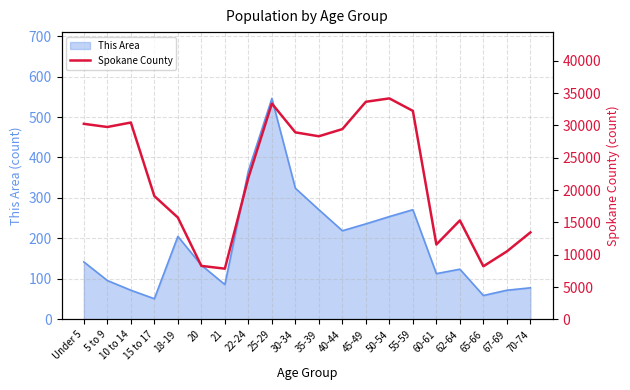

True or false: there are more than 0 points higher than both neighbors.

True